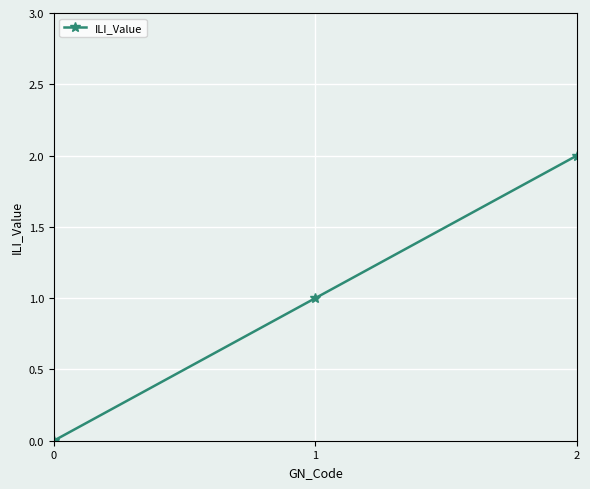

Approximately how many times larger is the value at 1 compared to 2?

0.5